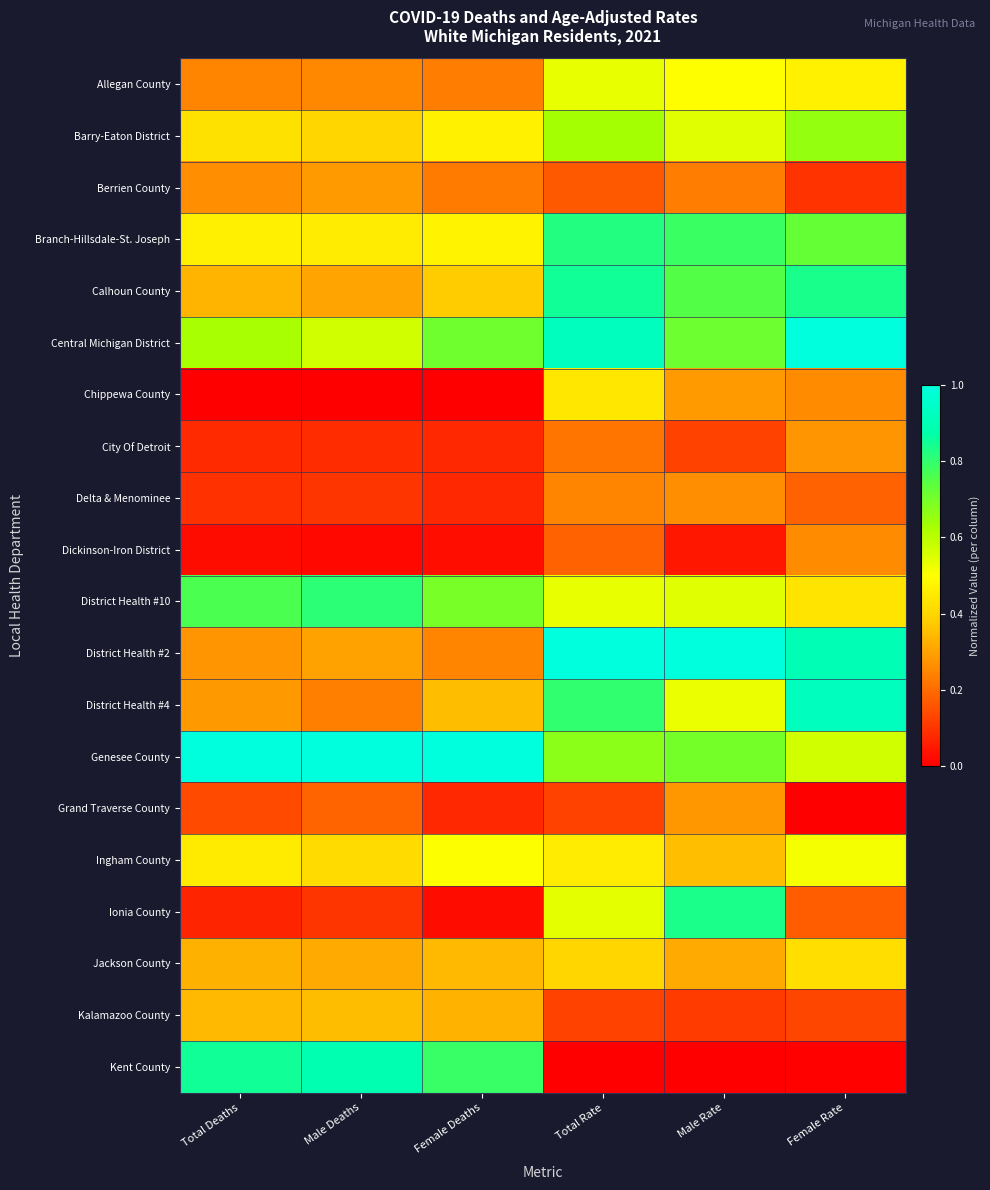

At how many categories does at least one series exceed 0?

6